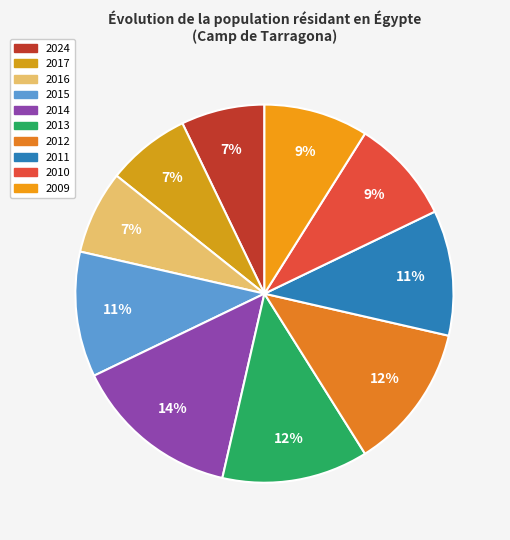

To the nearest percent, what is the average slice percentage?

10%